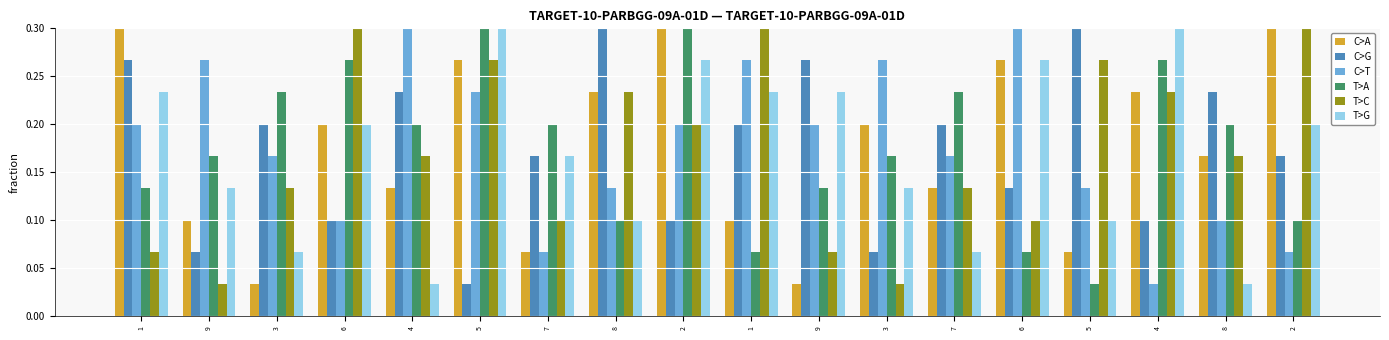

What is the total value across all series at 7?

0.8